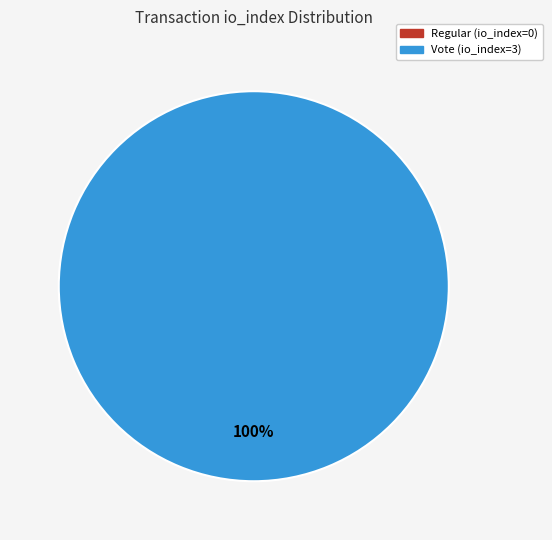

How many segments does this pie chart have?

2